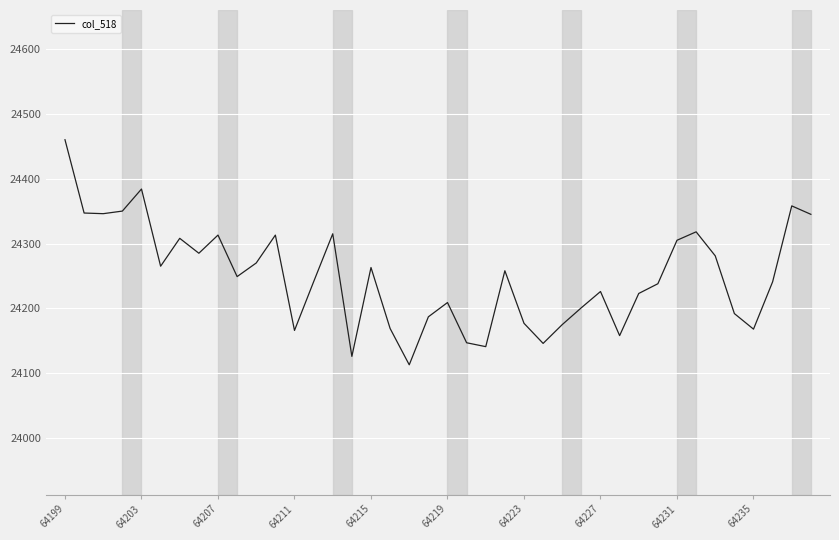

What is the smallest value displayed?

24113